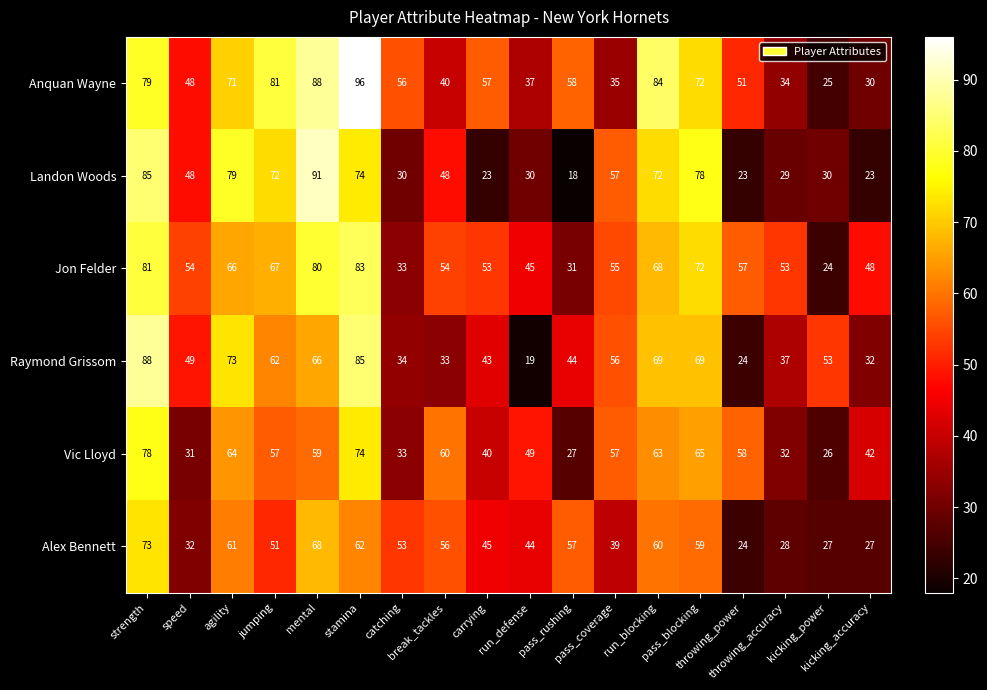

What is the difference between the second highest and minimum values in the Raymond Grissom series?

66